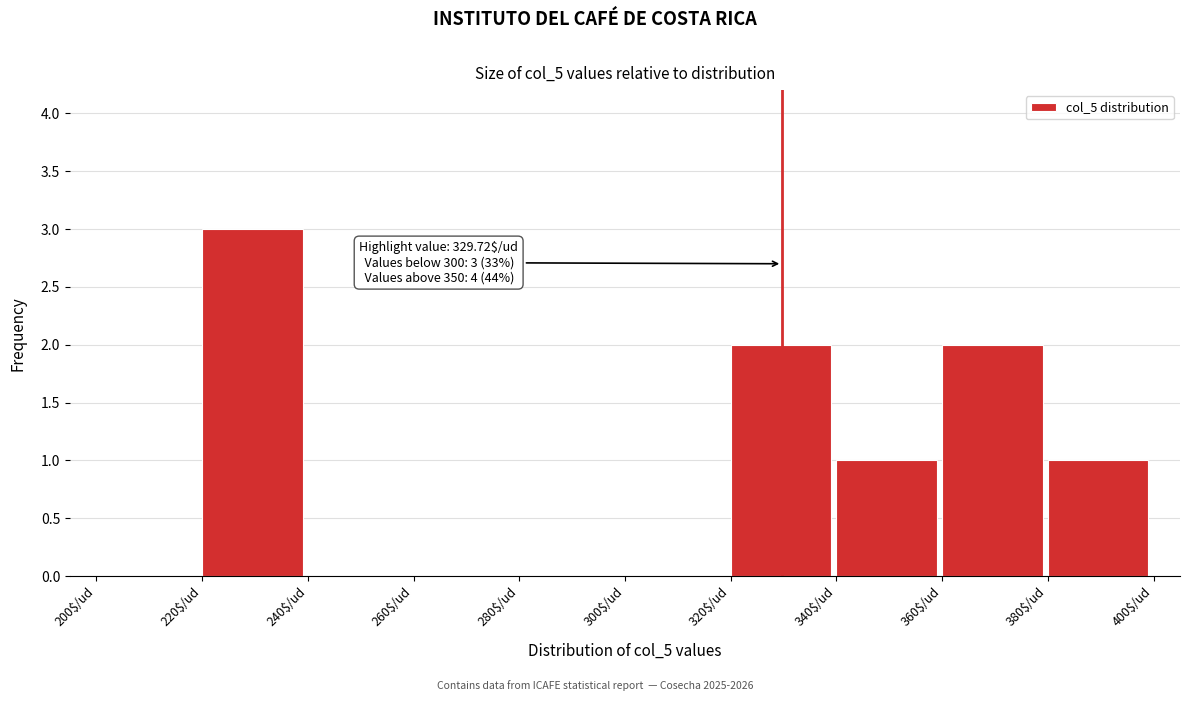

Is it true that the value at 240$/ud is 2?

False